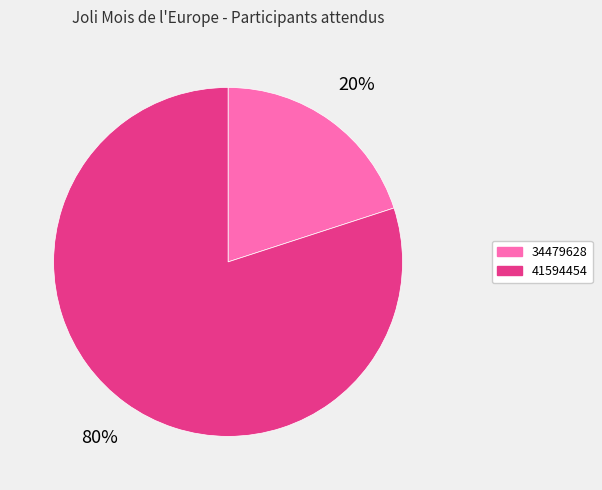

True or false: 34479628 accounts for 20% of the total.

True